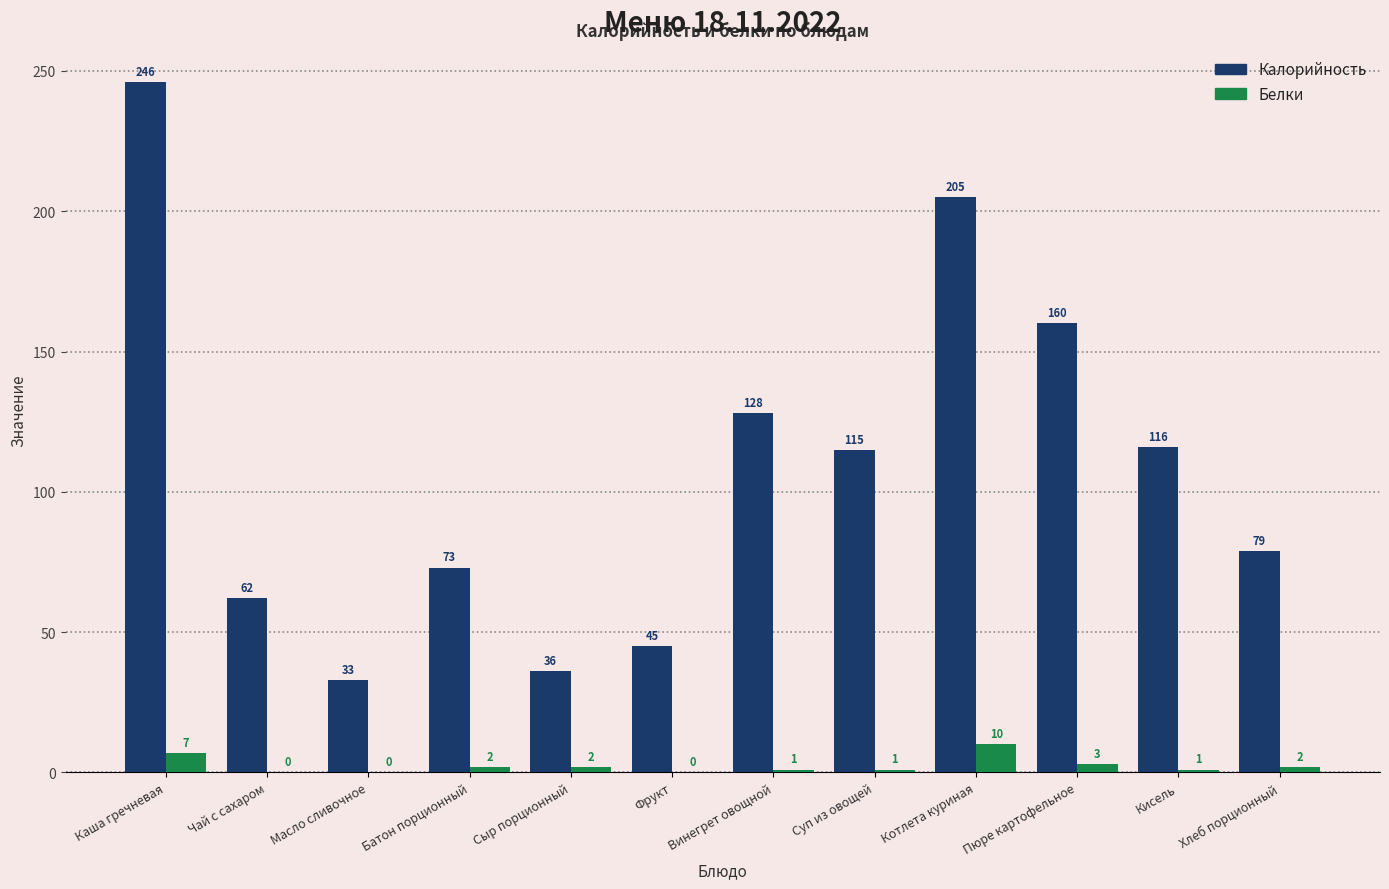

What is the sum of all Белки values?

29